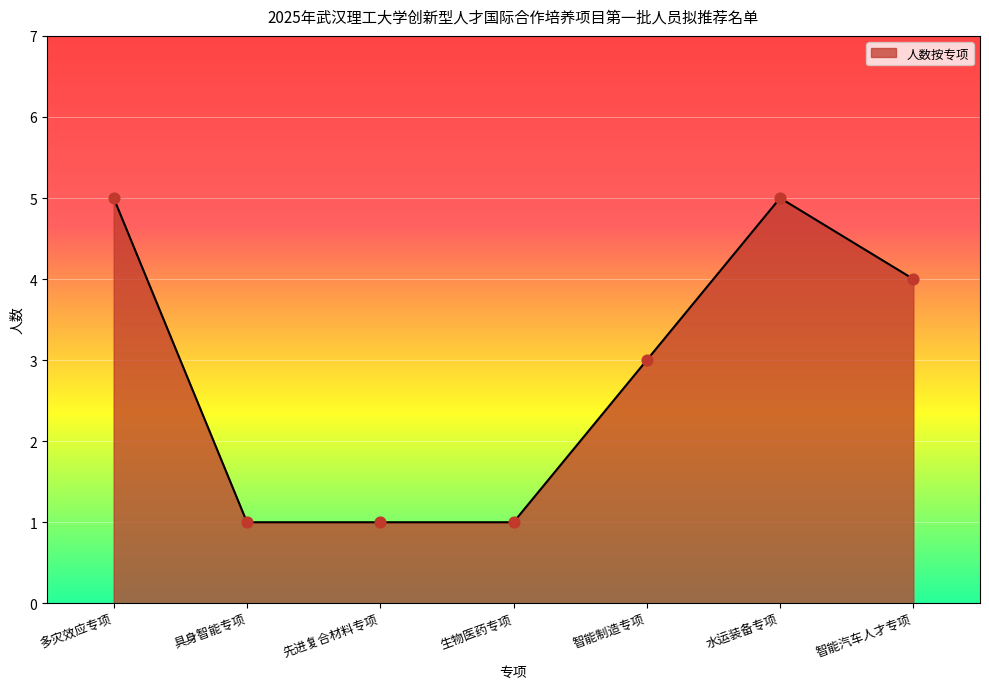

What is the change in value from 生物医药专项 to 智能汽车人才专项?

+3